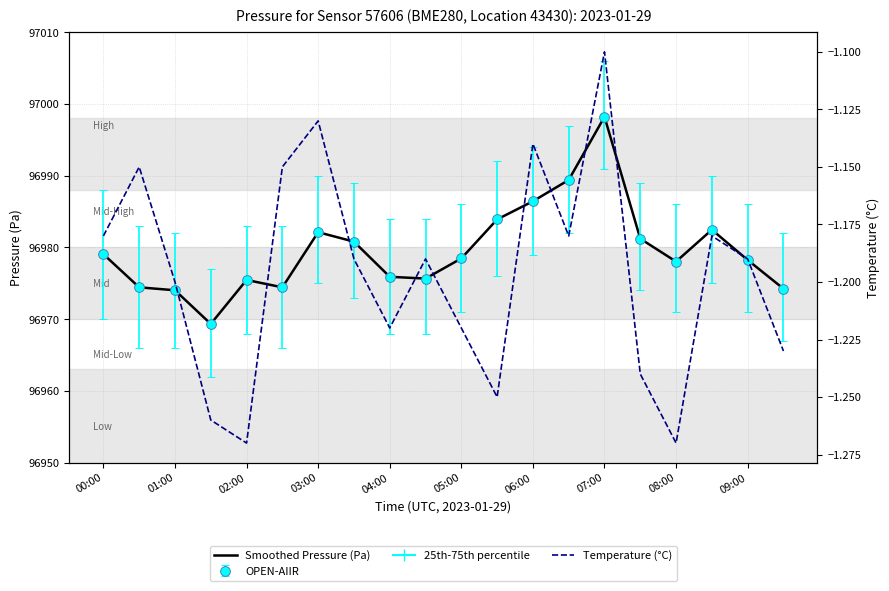

Does the chart have visible grid lines?

Yes